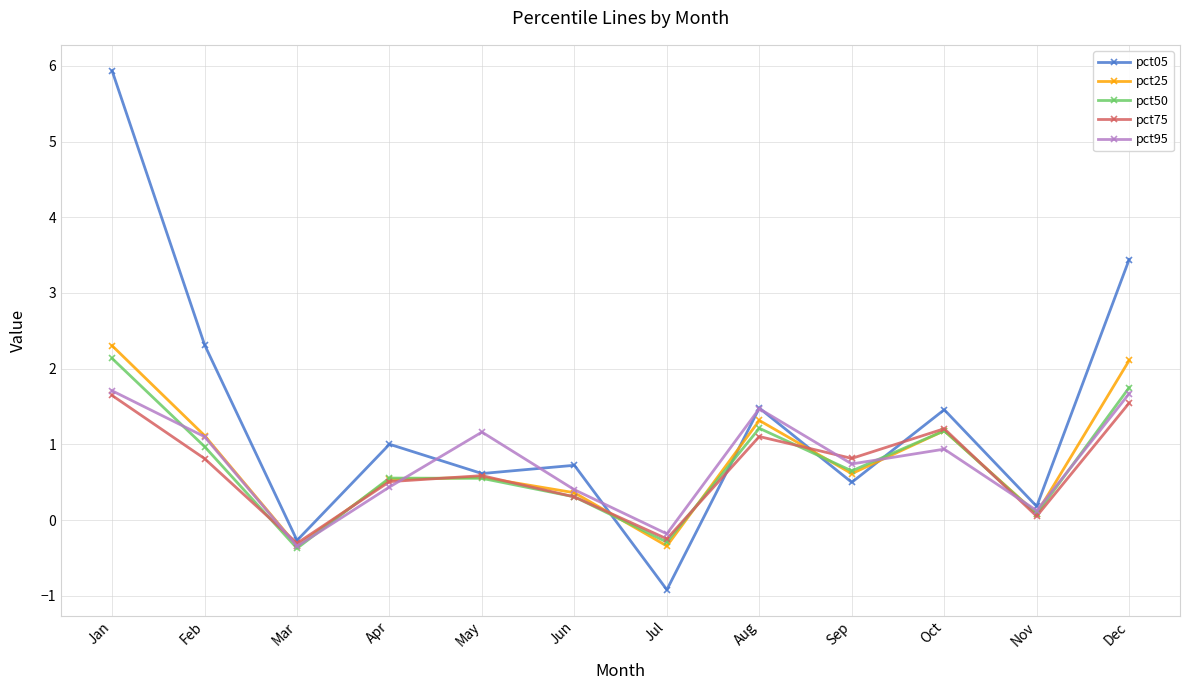

What is the value of the pct05 point at the 4th from the left?

1.0